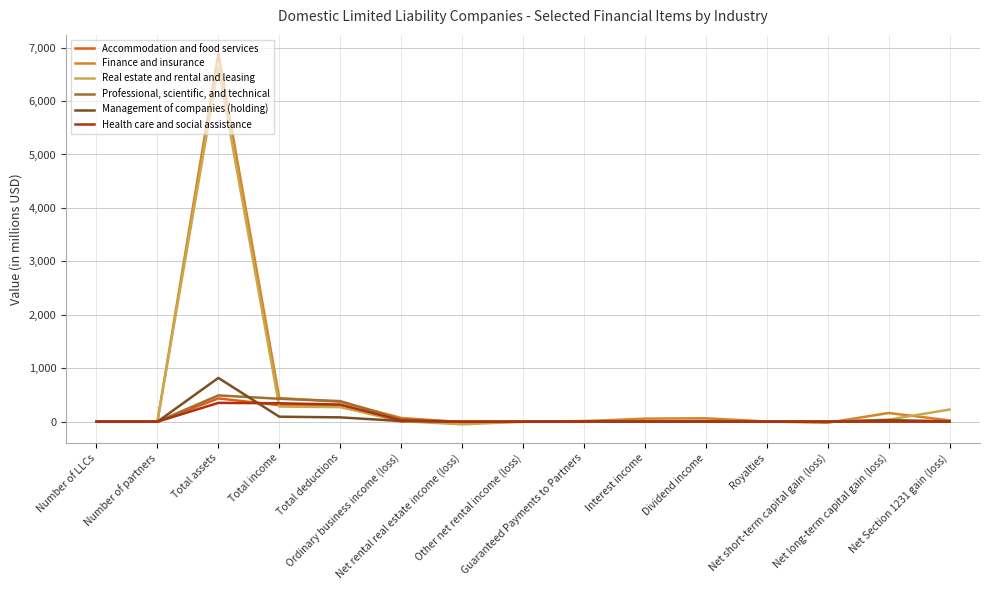

Which series changed the most between Total assets and Net short-term capital gain (loss)?

Finance and insurance